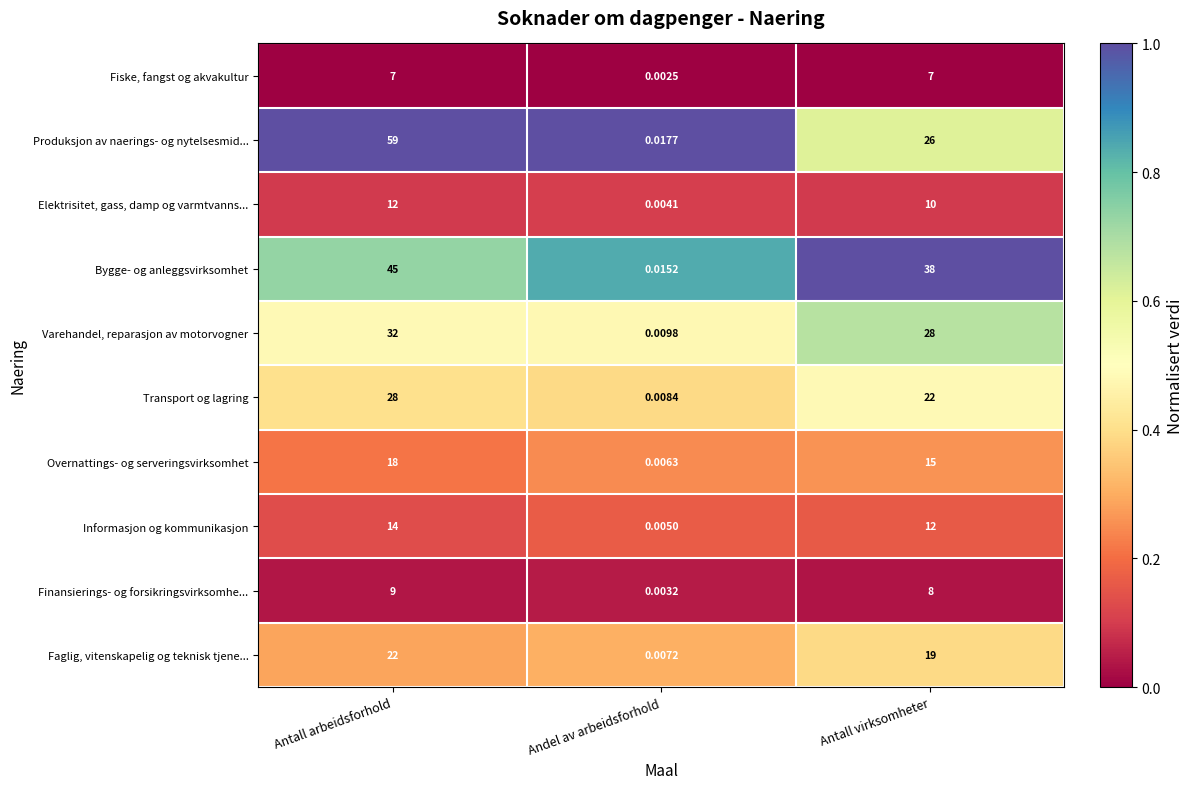

Which series changed the most between Antall arbeidsforhold and Andel av arbeidsforhold?

Produksjon av naerings- og nytelsesmid...